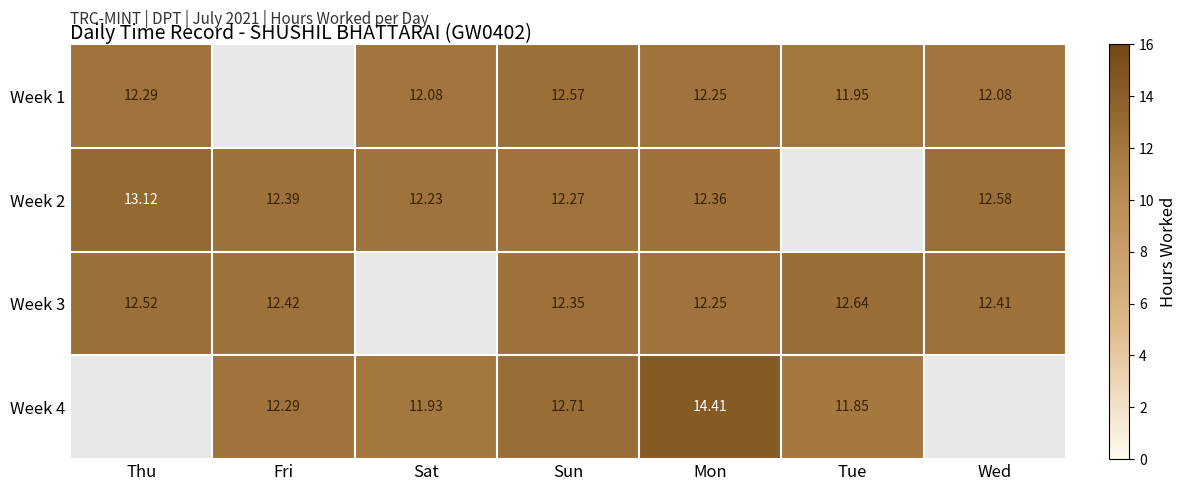

Is the value of Week 1 at Thu greater than the value of Week 2 at Mon?

No